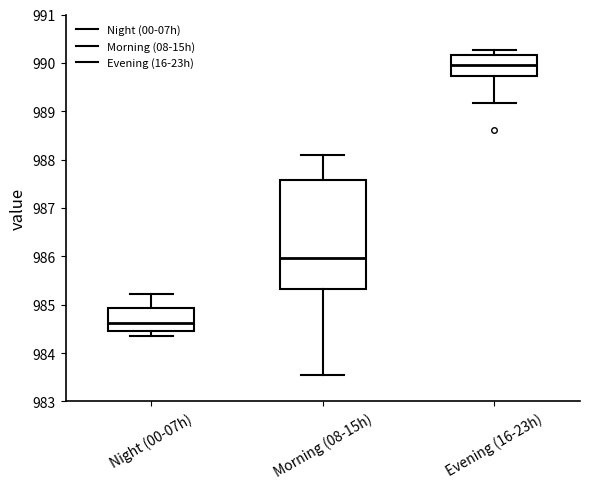

Reading left to right, transcribe this box plot: for each box, give where its median line is, the range the box spans, and where its two whiskers end, as read against the y-axis. The values are not printed on the chart, so give them approximately, as read against the axis.

Night (00-07h): median 984.6, box 984.5 to 984.9, whiskers 984.4 to 985.2
Morning (08-15h): median 986.0, box 985.3 to 987.6, whiskers 983.5 to 988.1
Evening (16-23h): median 990.0, box 989.7 to 990.2, whiskers 989.2 to 990.3